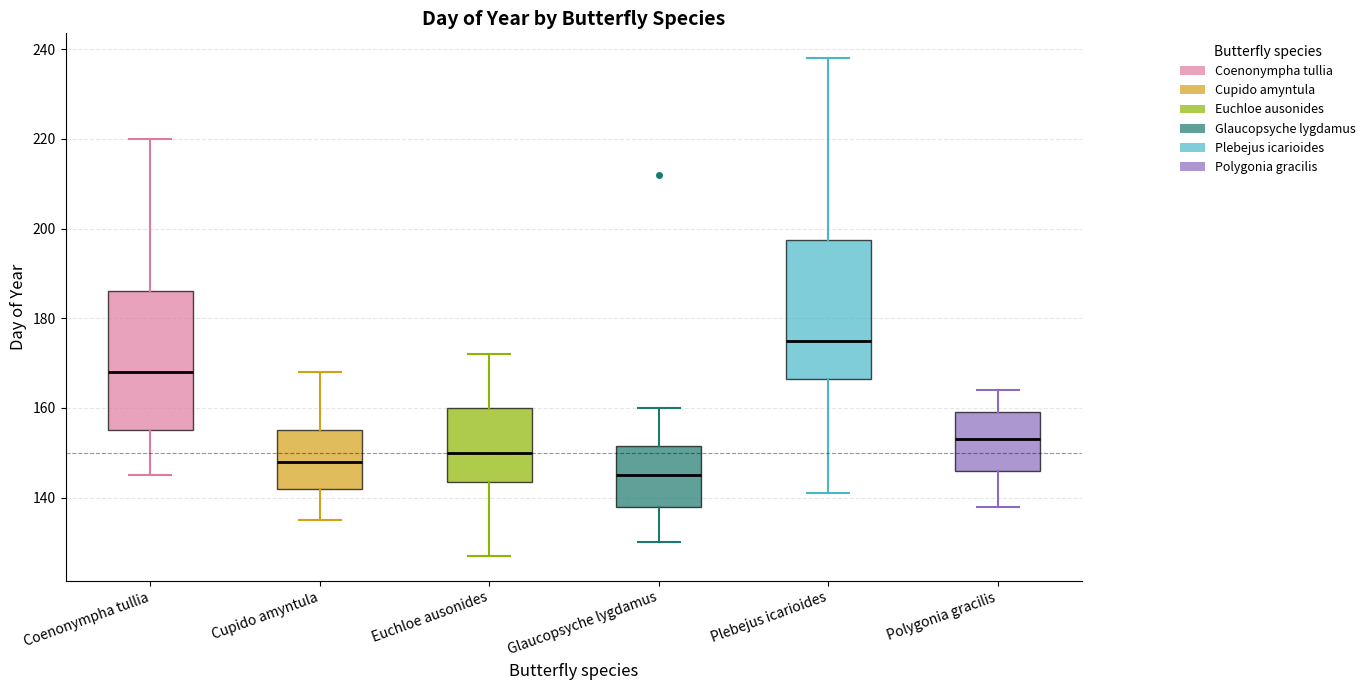

Which box has the lowest median line?

Glaucopsyche lygdamus